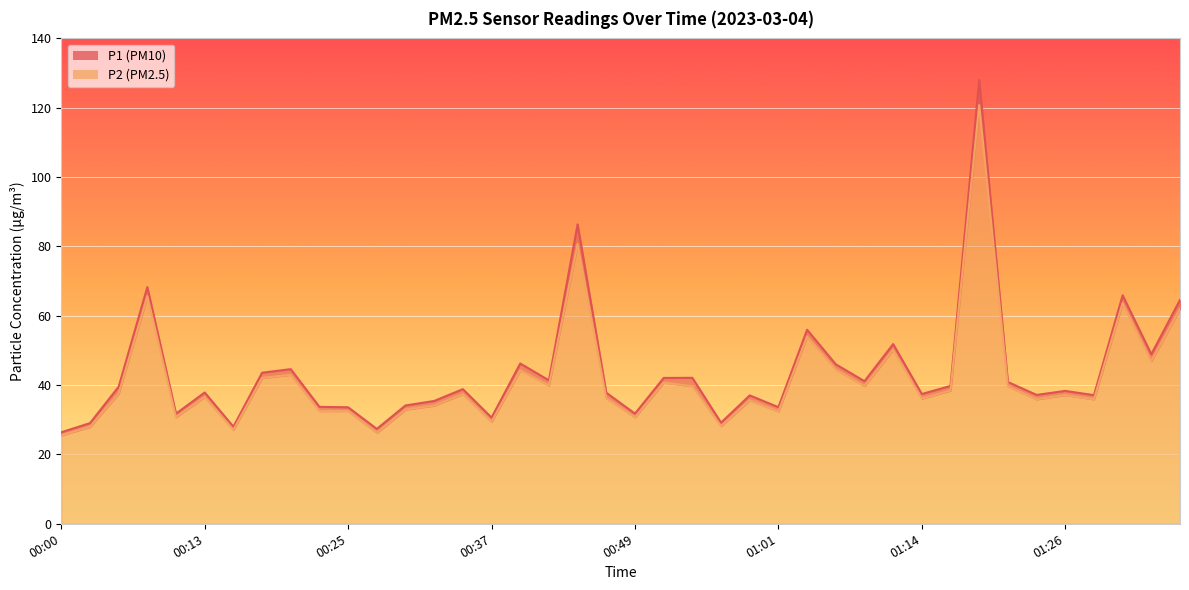

What is the label of the 37th point from the right?

00:08